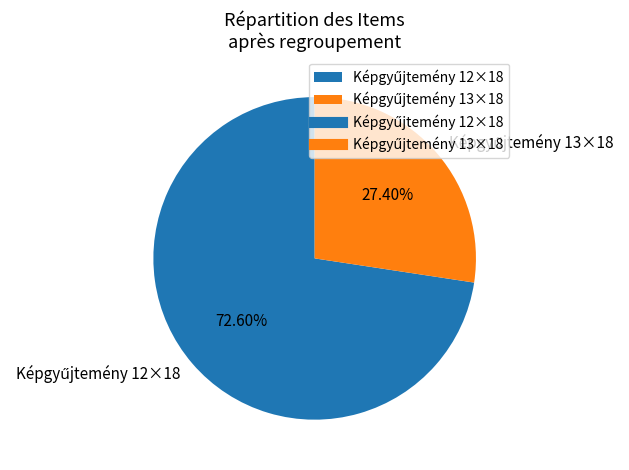

Is there any slice that represents more than half of the pie?

Yes